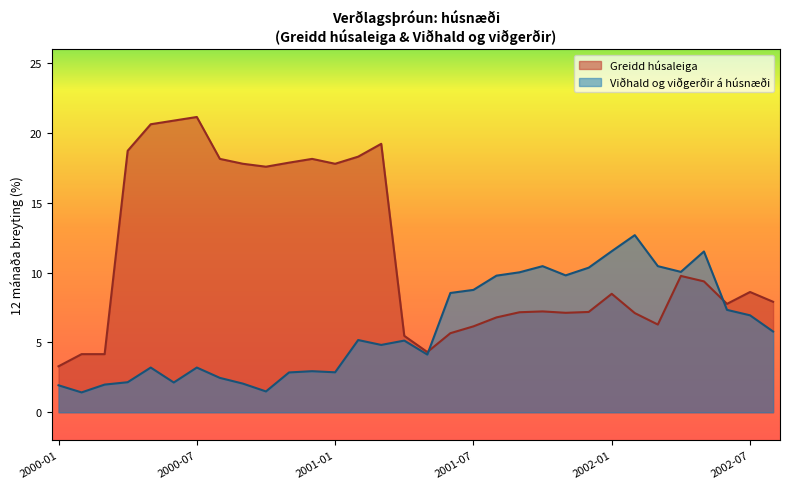

Which series has the largest range (max minus min)?

Greidd húsaleiga